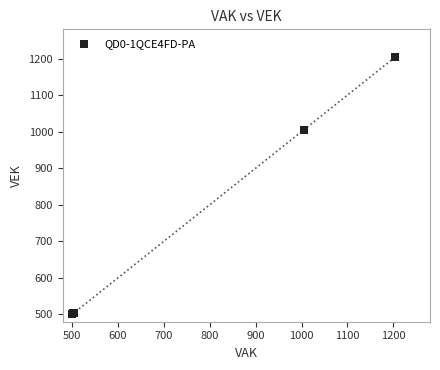

What Y value in the scatter plot is closest to 852?

1005